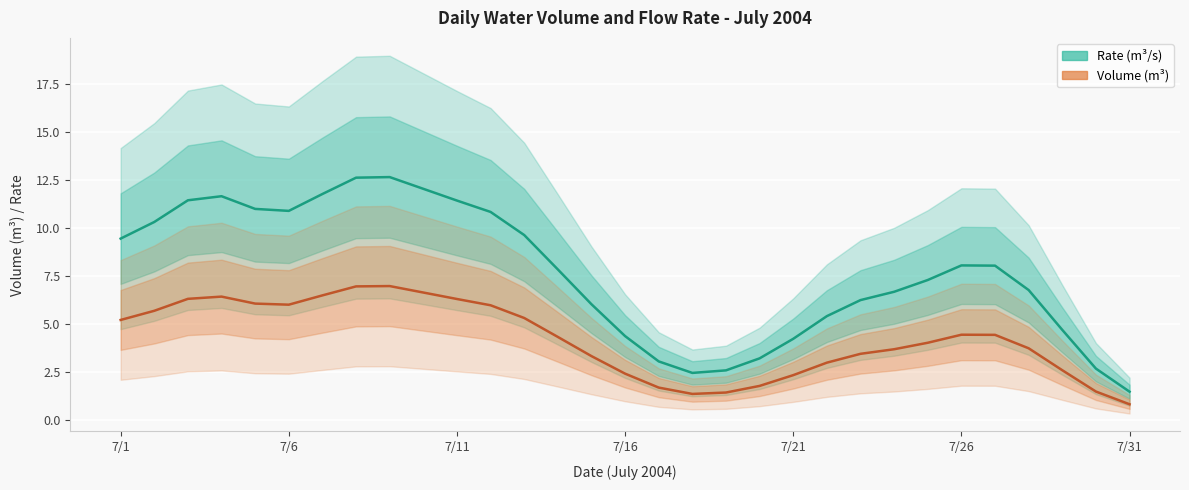

True or false: Volume (m³) has more than 1 interior local peaks.

True